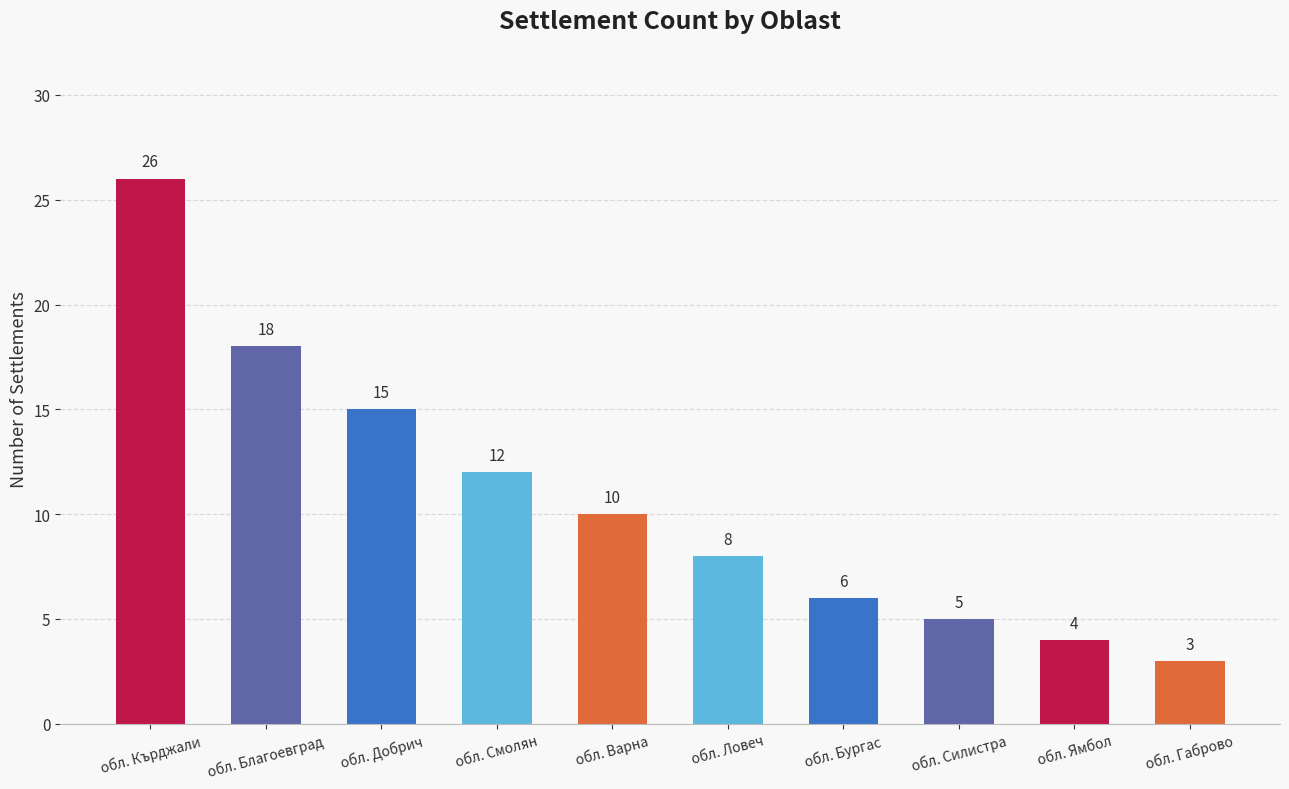

What position from the right is обл. Габрово?

1